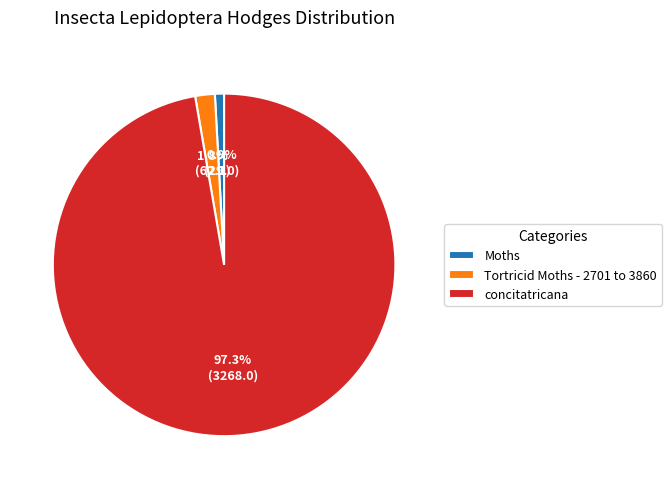

To the nearest percent, what is the combined percentage of concitatricana and Moths?

98%